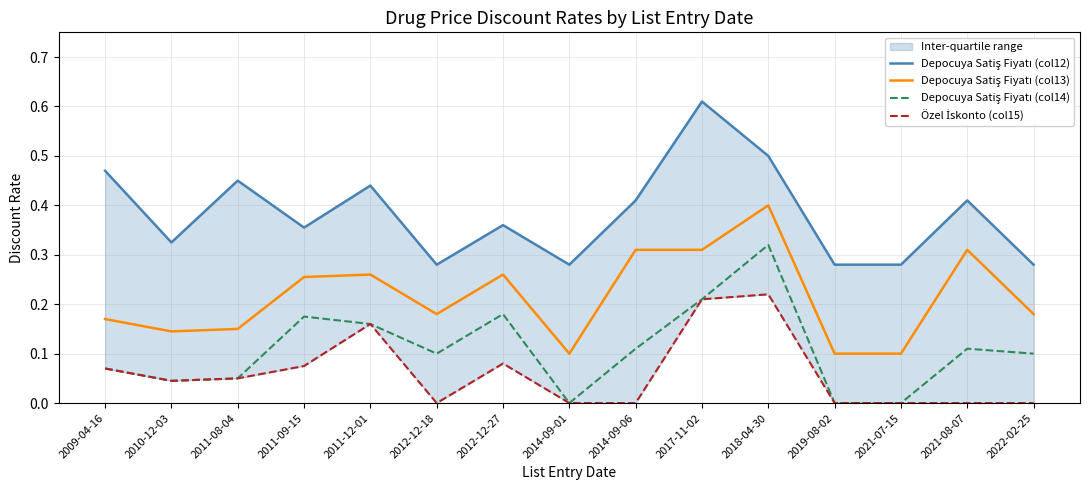

Which category has the highest value in the Özel İskonto (col15) series?

2018-04-30